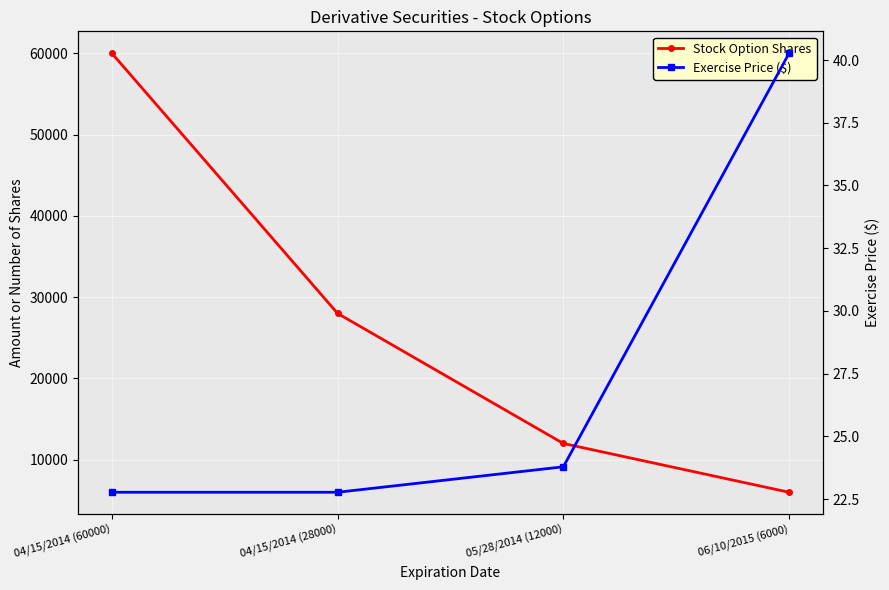

How many series are shown in this chart?

2